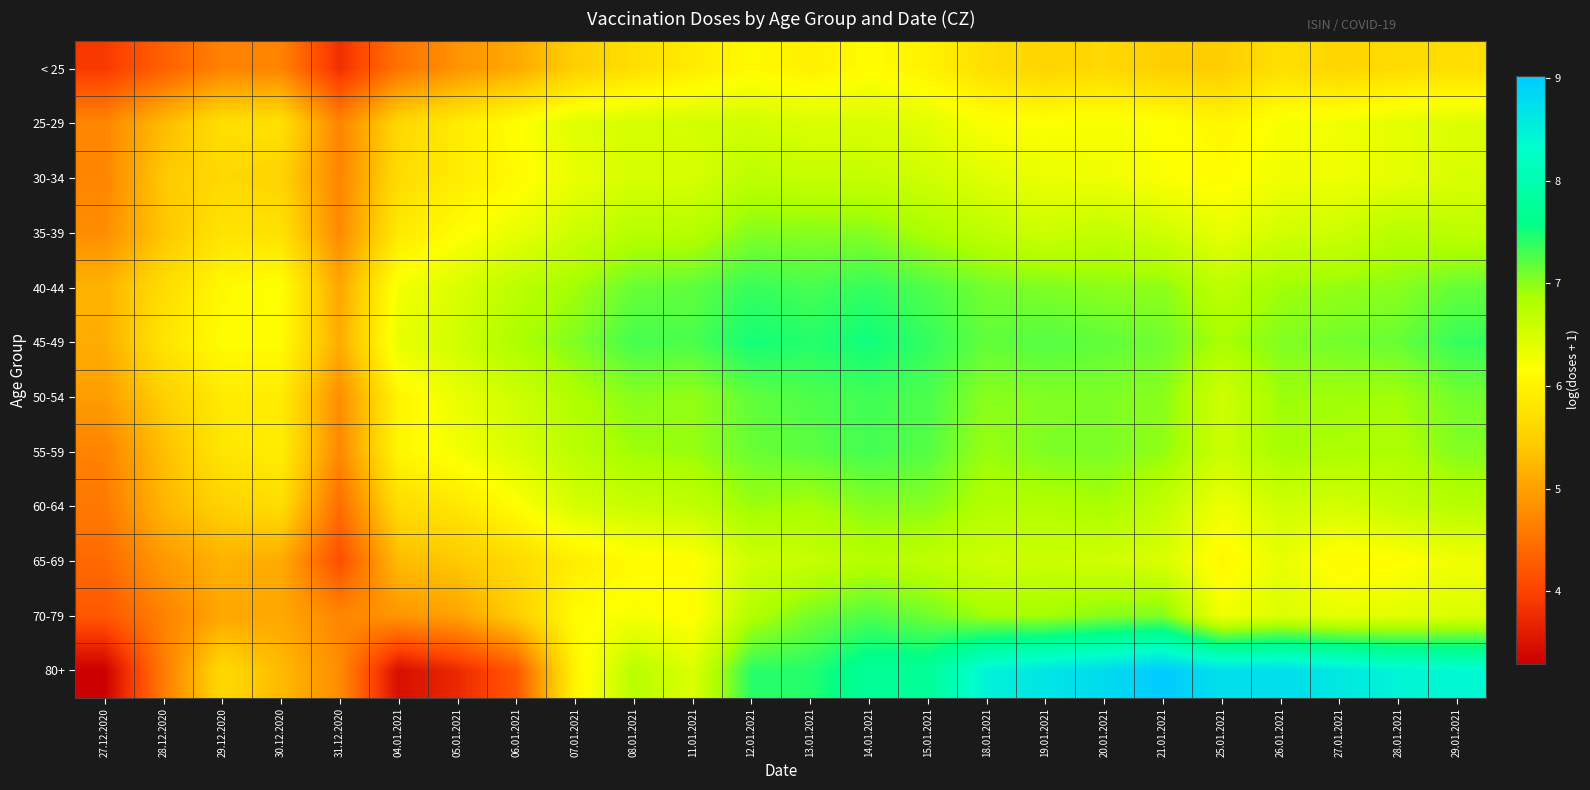

Between 28.01.2021 and 29.01.2021, which is larger?

29.01.2021